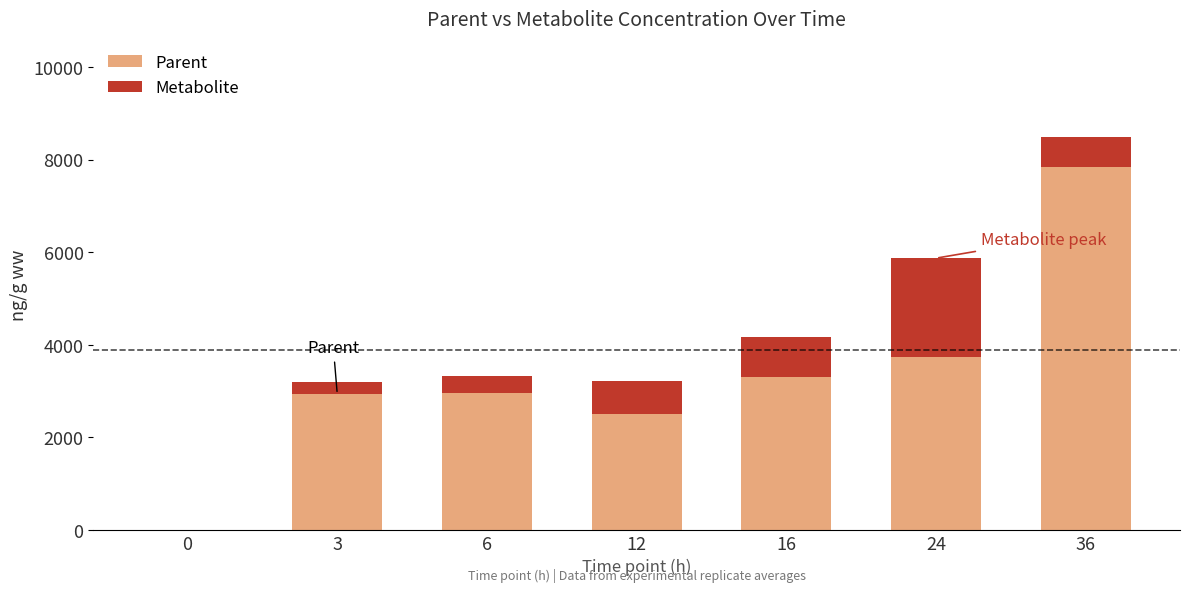

What is the sum of all Parent values?

23270.6